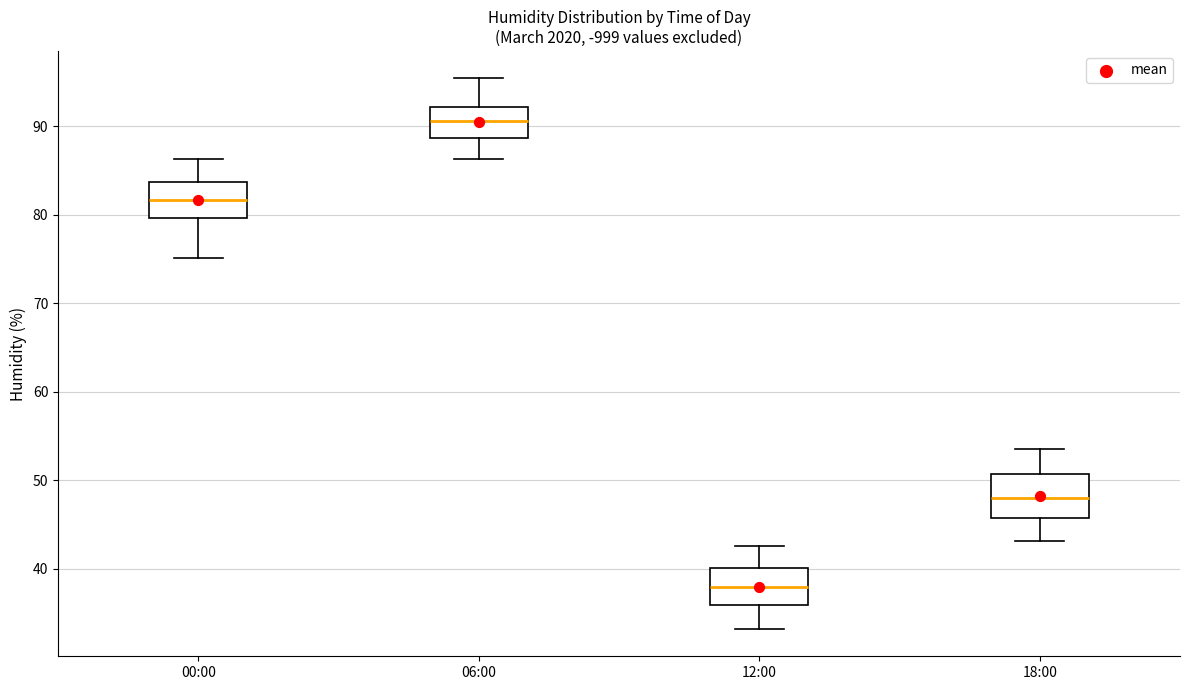

Reading left to right, read every box against the y-axis: the position of its median line, the range the box covers, and the ends of its whiskers. The values are not printed on the chart, so give them approximately, as read against the axis.

00:00: median 82, box 80 to 84, whiskers 75 to 86
06:00: median 91, box 89 to 92, whiskers 86 to 95
12:00: median 38, box 36 to 40, whiskers 33 to 43
18:00: median 48, box 46 to 51, whiskers 43 to 54